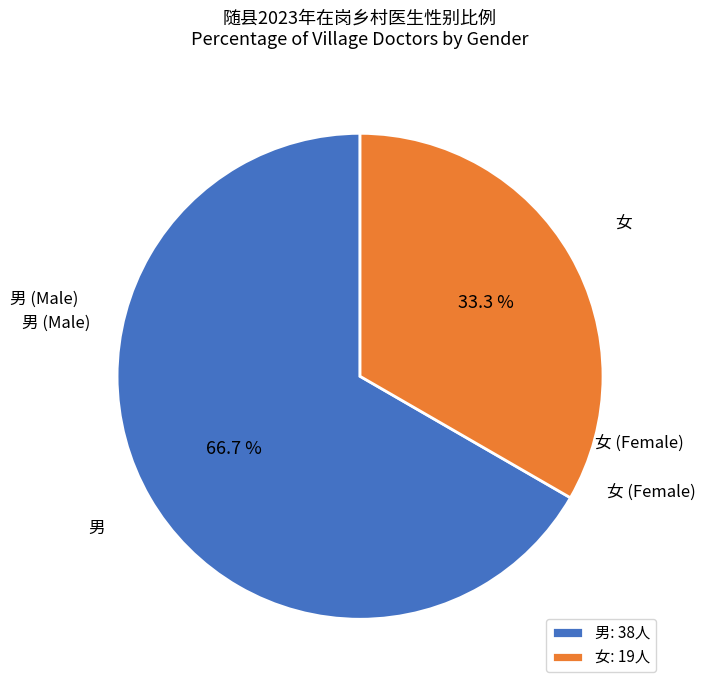

To the nearest percent, what is the average slice percentage?

50%